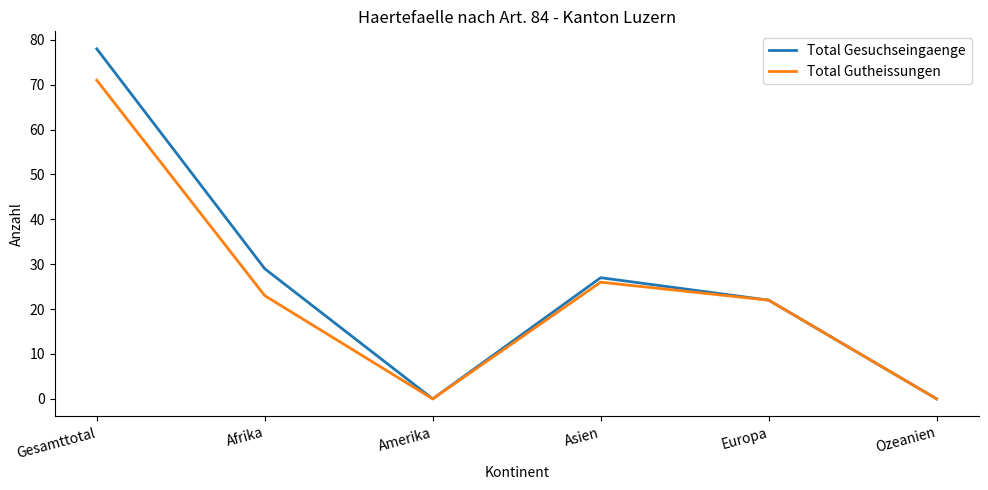

How many series are shown in this chart?

2